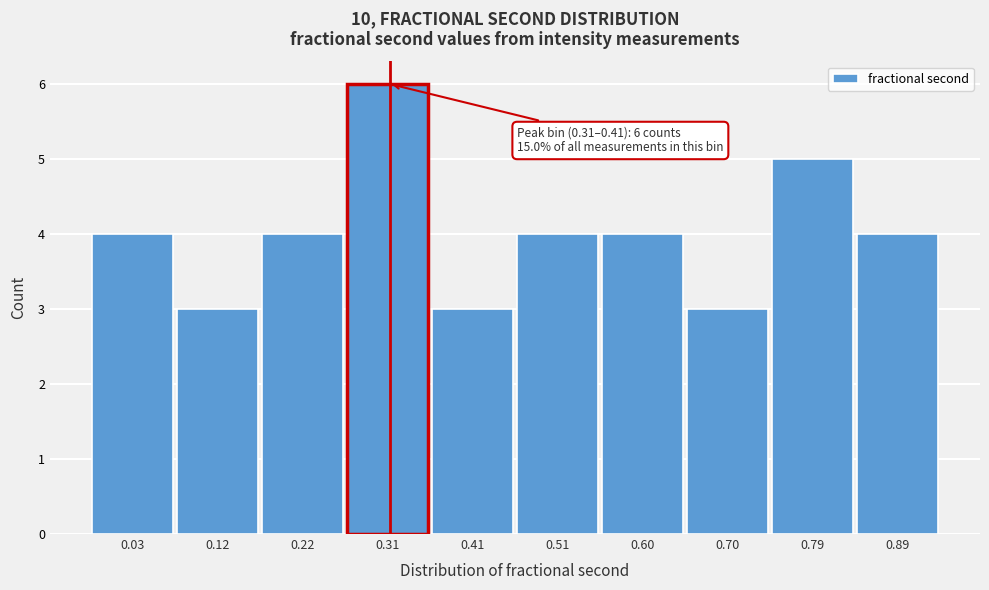

Reading left to right, what are all the values shown in this chart?

0.03=4	0.12=3	0.22=4	0.31=6	0.41=3	0.51=4	0.60=4	0.70=3	0.79=5	0.89=4